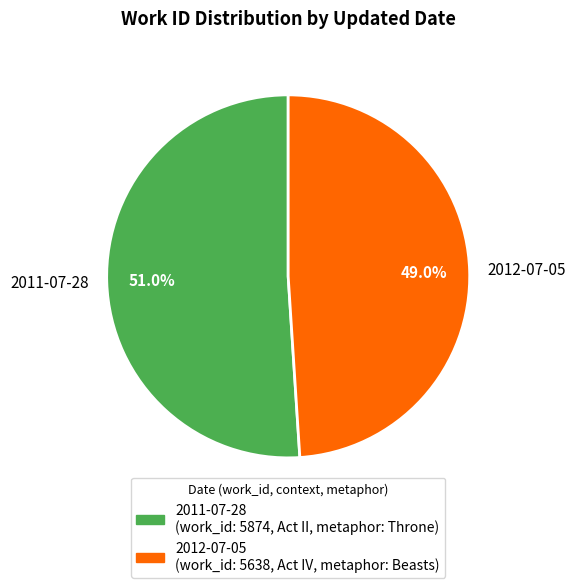

What is the smallest slice in the pie chart?

2012-07-05